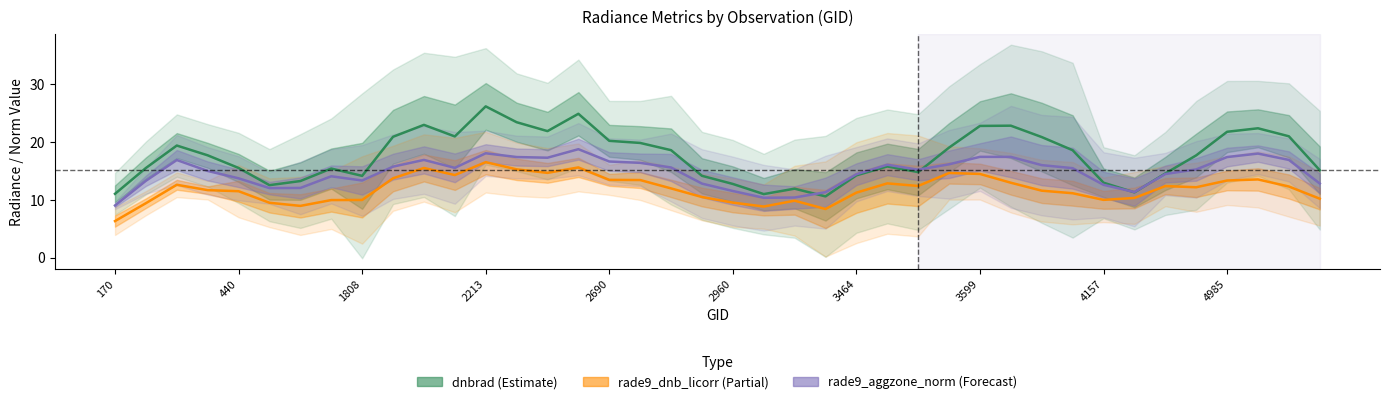

After their last crossing, which series has the higher values: dnbrad or rade9_aggzone_norm?

dnbrad